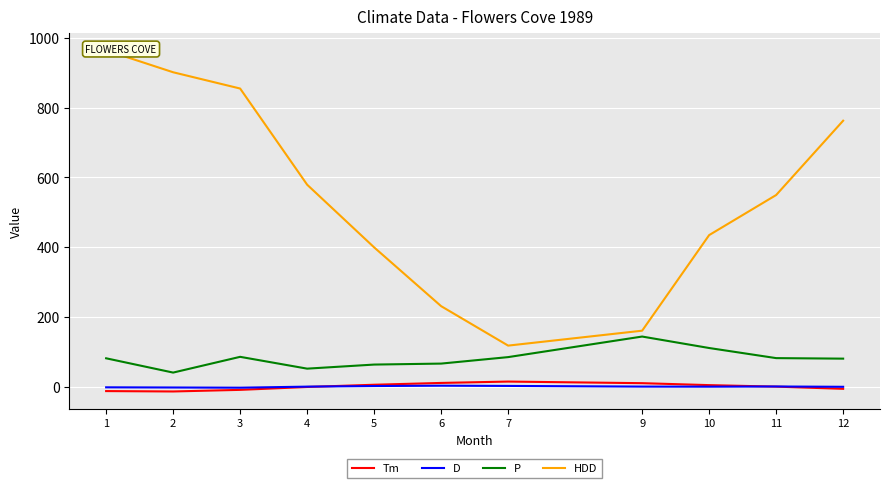

At how many categories does at least one series exceed 559?

5